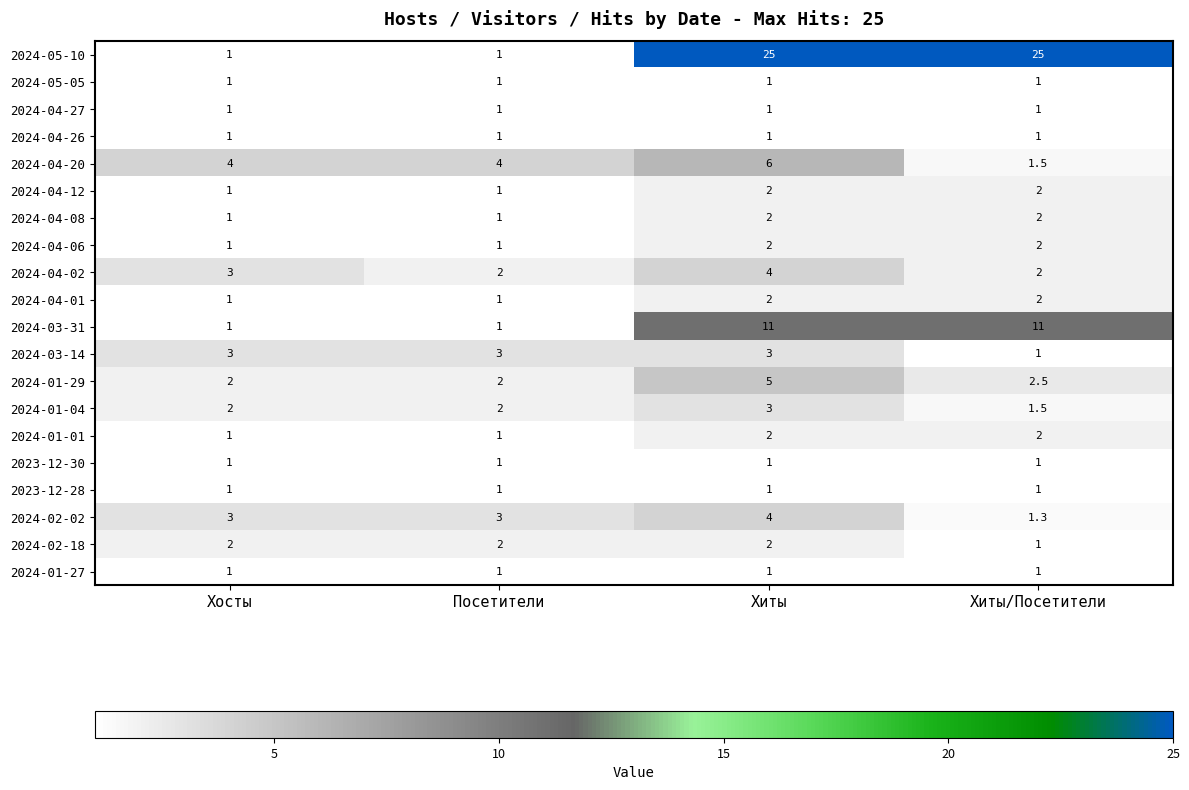

Which series changed the most between Хосты and Посетители?

2024-04-02